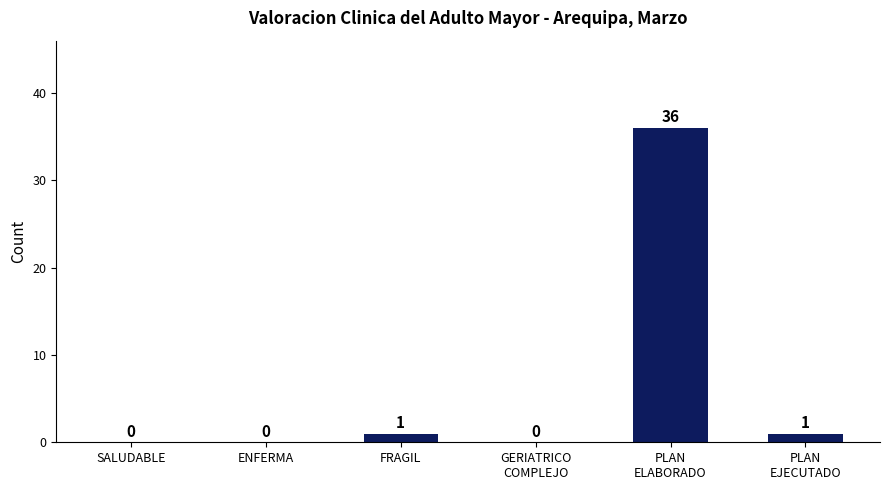

The value at SALUDABLE is 0. True or false?

True